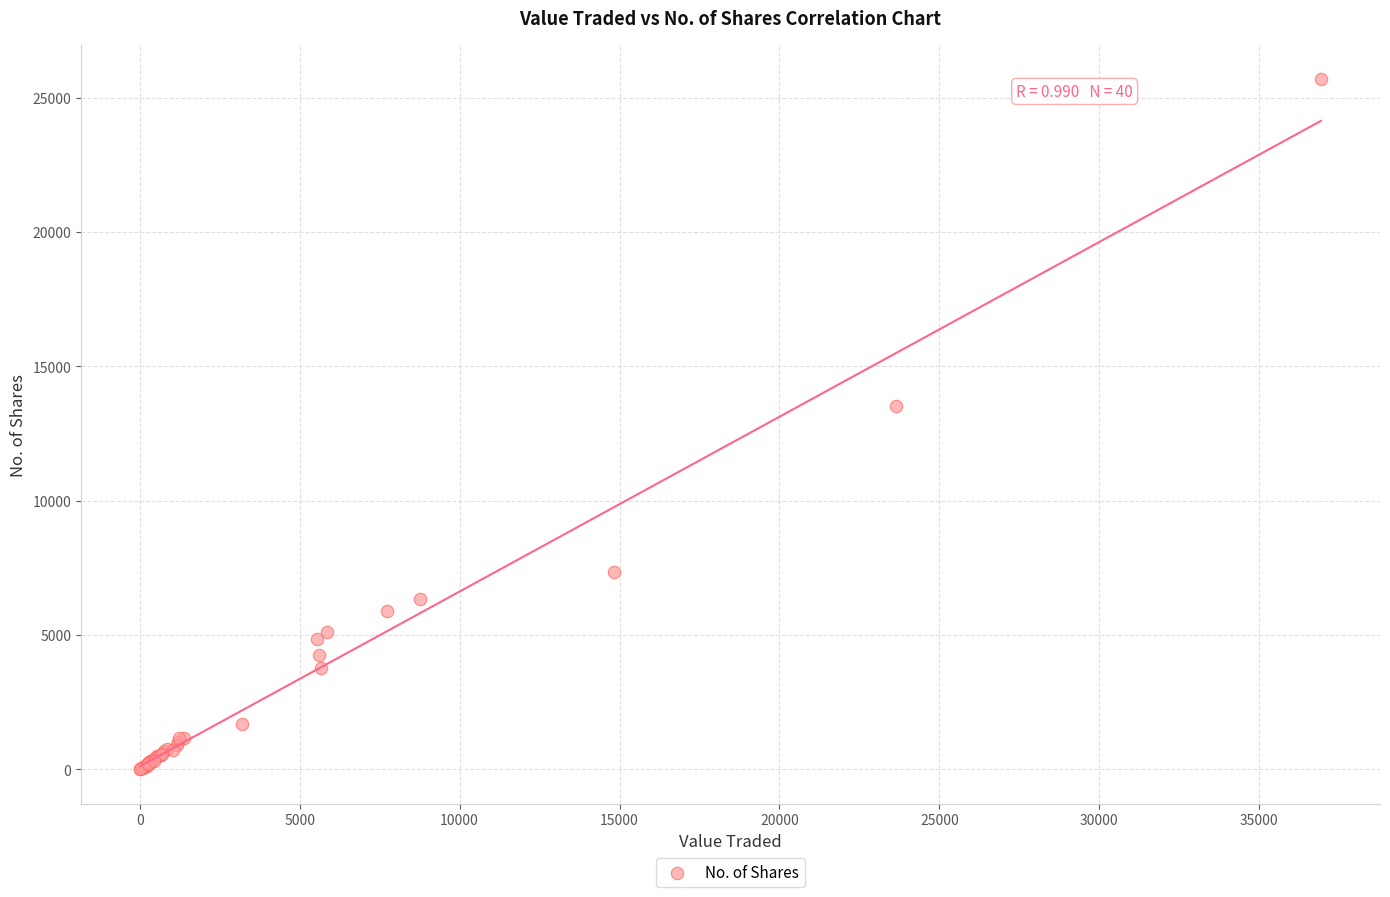

What Y value in the scatter plot is closest to 12845?

13543